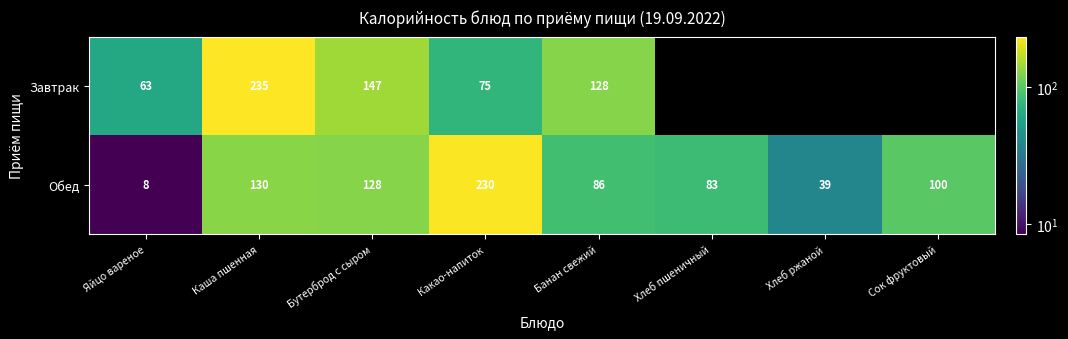

What is the difference between the highest and lowest values at Бутерброд с сыром?

19.0